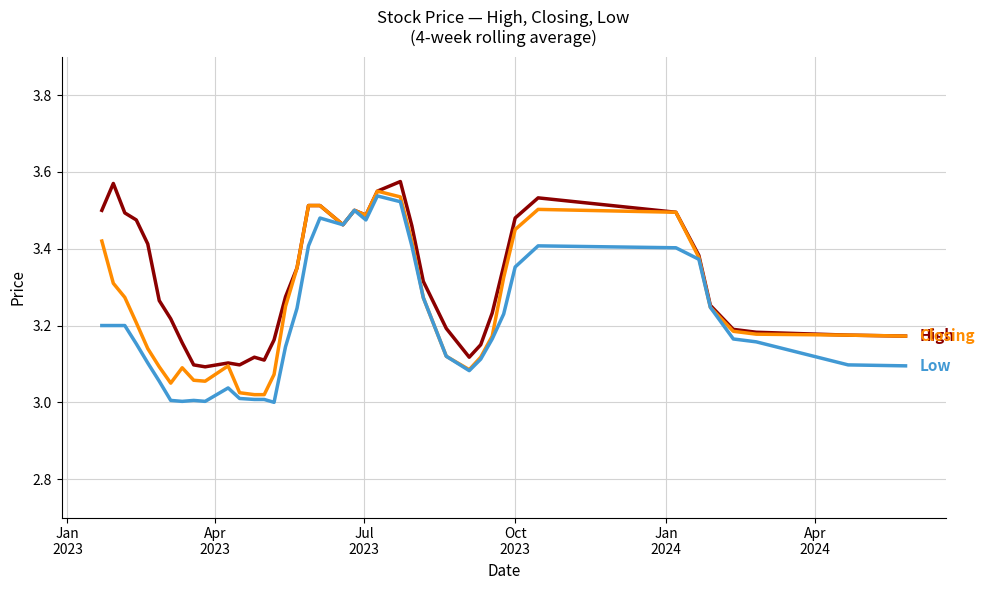

Count the number of data series in this chart.

3